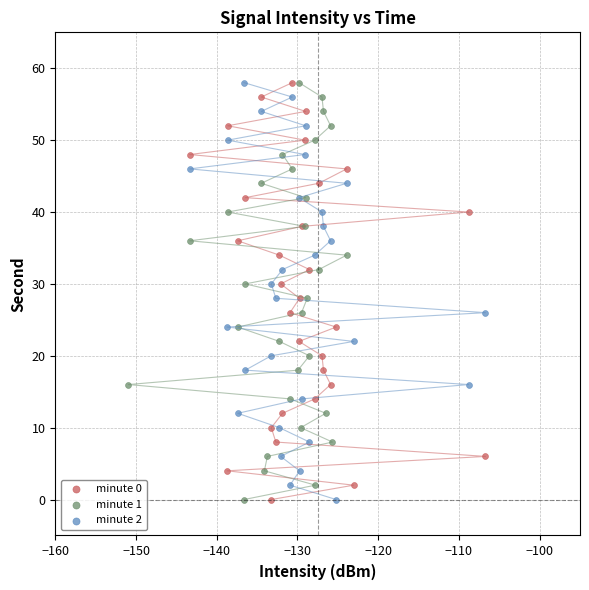

What are all the series names shown in the legend?

minute 0, minute 1, minute 2